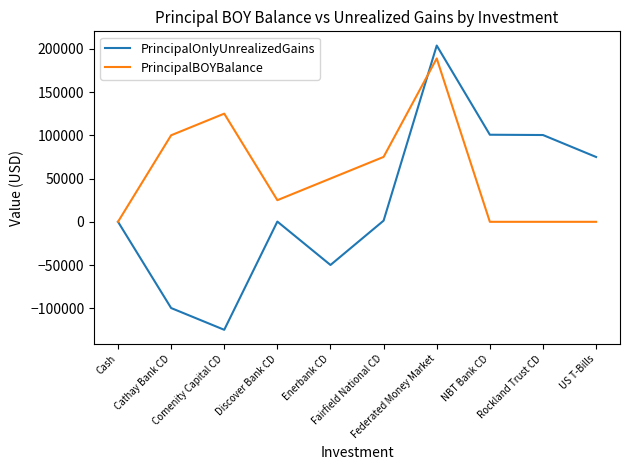

What is the spread (max minus min) of values at Rockland Trust CD?

100298.0